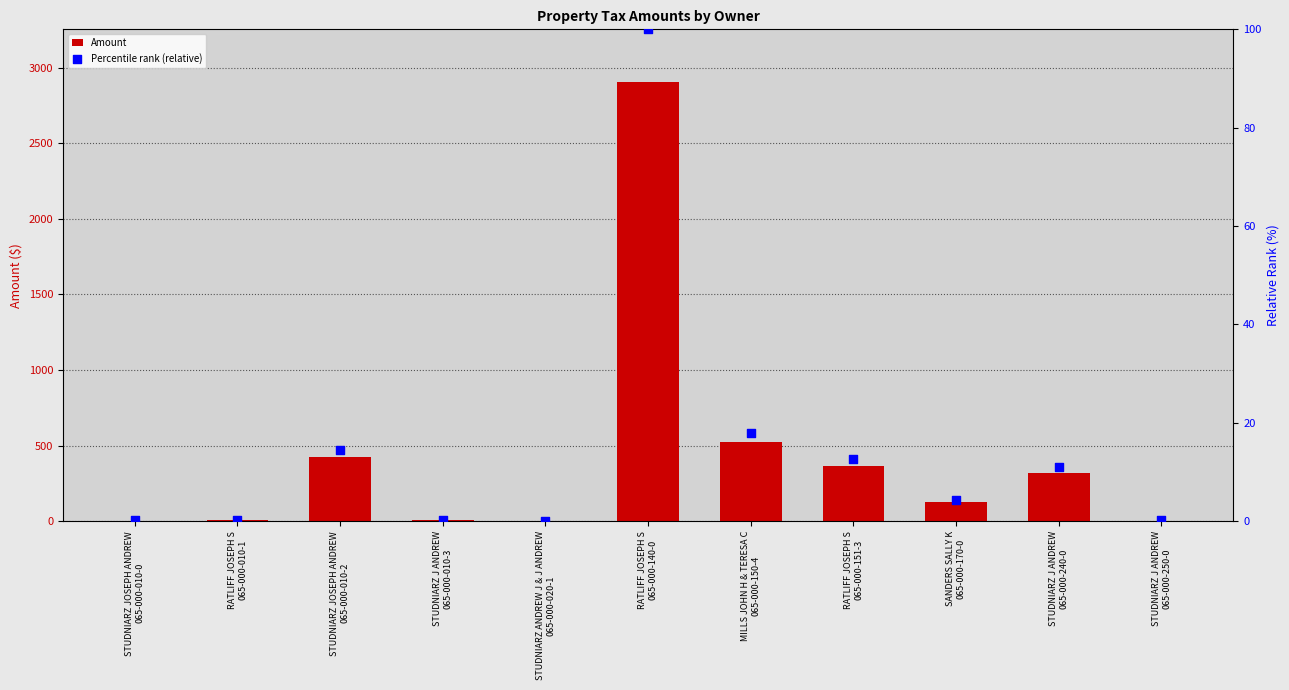

What is the total value across all series at STUDNIARZ J ANDREW
065-000-010-3?

6.5